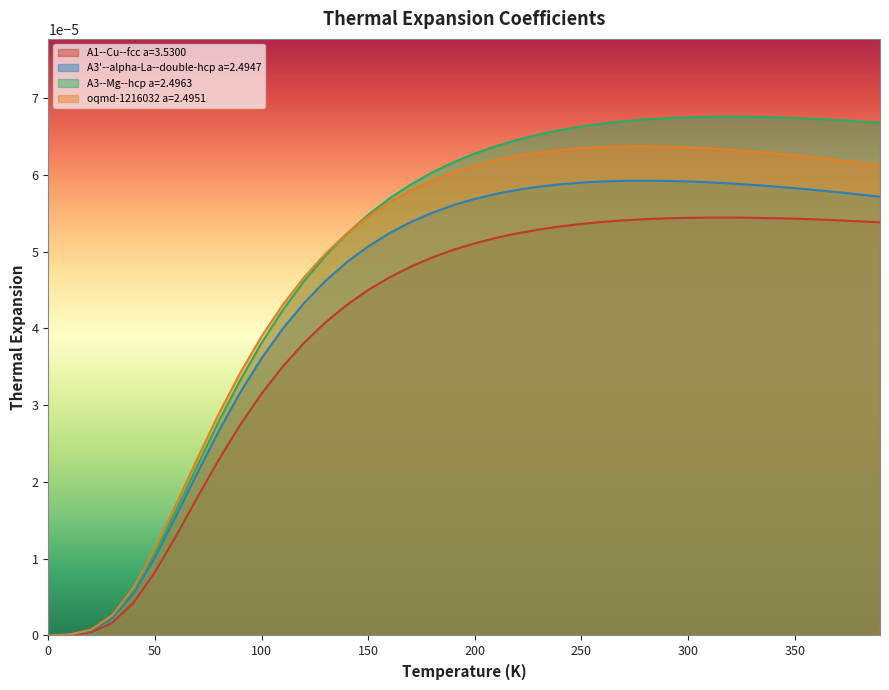

Which series has the widest spread of values?

A3--Mg--hcp a=2.4963